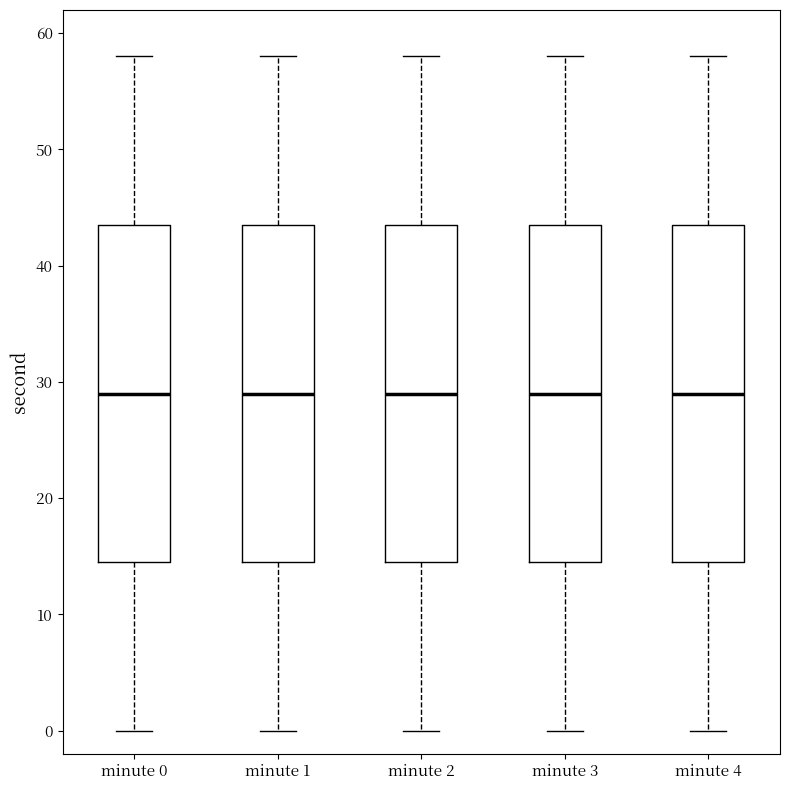

Where is the upper edge of the box for minute 1 on the y-axis? The values are not printed on the chart, so give them approximately, as read against the axis.

44